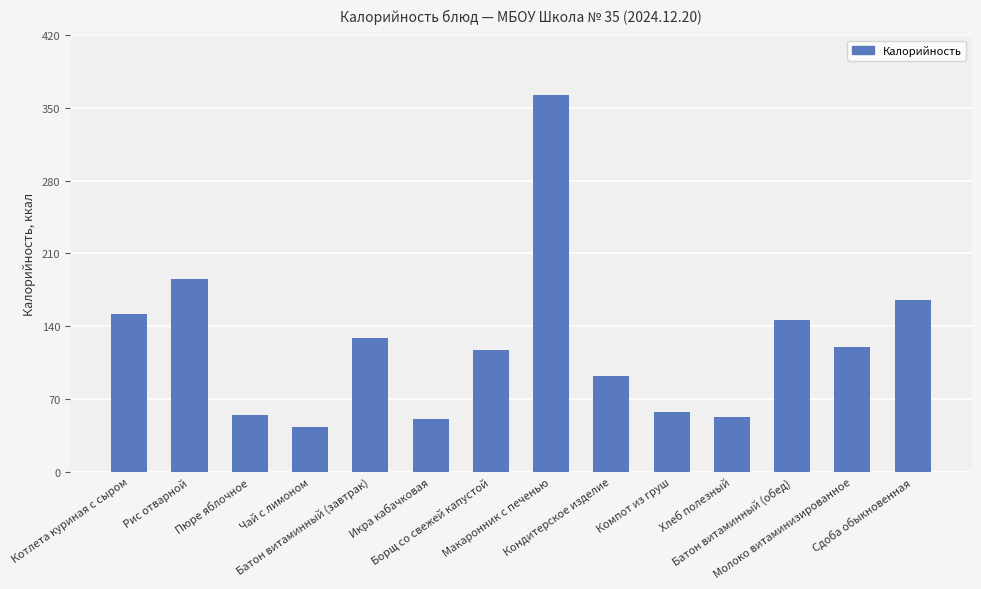

What is the average value?

123